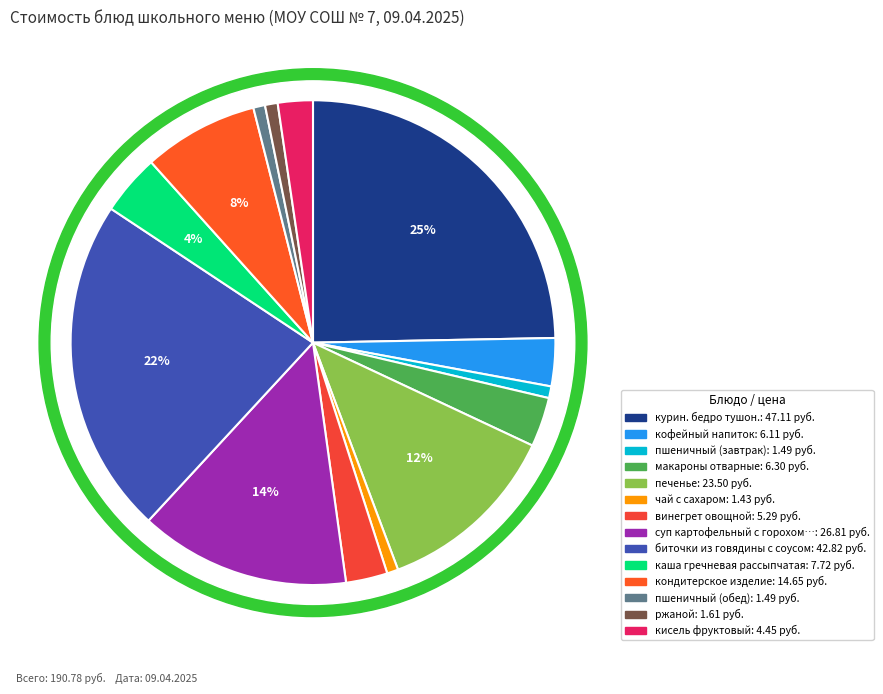

Rank the categories by value from highest to lowest.

курин. бедро тушон., биточки из говядины с соусом, суп картофельный с горохом c говядиной, печенье, кондитерское изделие, каша гречневая рассыпчатая, макароны отварные, кофейный напиток, винегрет овощной, кисель фруктовый, ржаной, пшеничный (завтрак), пшеничный (обед), чай с сахаром